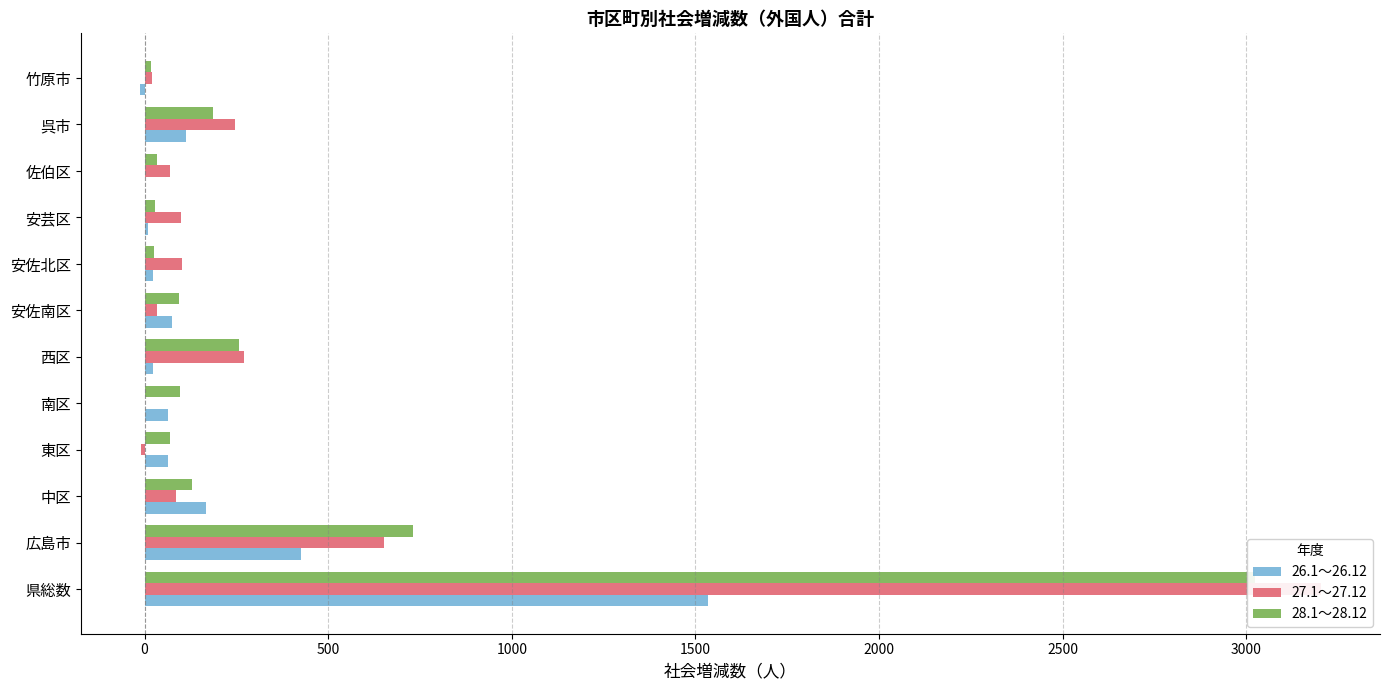

Reading left to right, transcribe all the data shown in this chart.

26.1～26.12: 1535	426	166	63	65	24	75	23	10	0	112	-13
27.1～27.12: 3203	652	85	-11	2	271	35	102	98	70	247	21
28.1～28.12: 3024	731	128	69	96	258	93	25	29	33	186	18